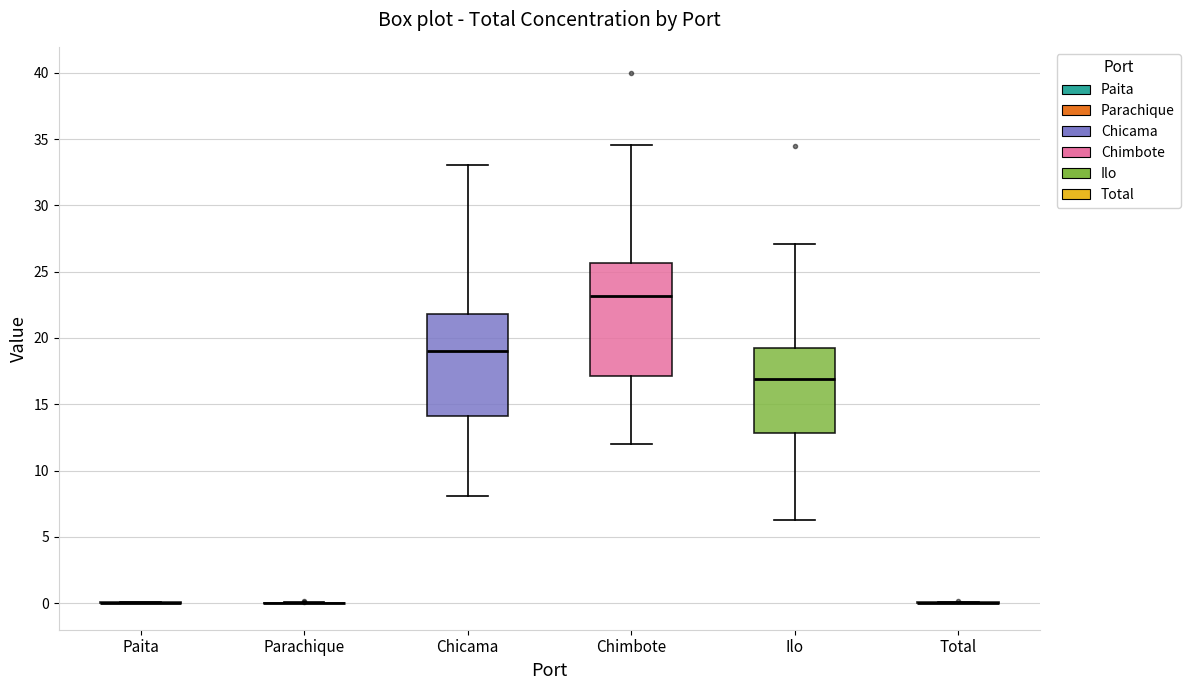

Reading left to right, read every box against the y-axis: the position of its median line, the range the box covers, and the ends of its whiskers. The values are not printed on the chart, so give them approximately, as read against the axis.

Paita: box collapsed to a line at 0.0, whiskers 0.0 to 0.0
Parachique: box collapsed to a line at 0.0, whiskers 0.0 to 0.0
Chicama: median 19.0, box 14.0 to 22.0, whiskers 8.0 to 33.0
Chimbote: median 23.0, box 17.0 to 25.5, whiskers 12.0 to 34.5
Ilo: median 17.0, box 13.0 to 19.5, whiskers 6.5 to 27.0
Total: box collapsed to a line at 0.0, whiskers 0.0 to 0.0